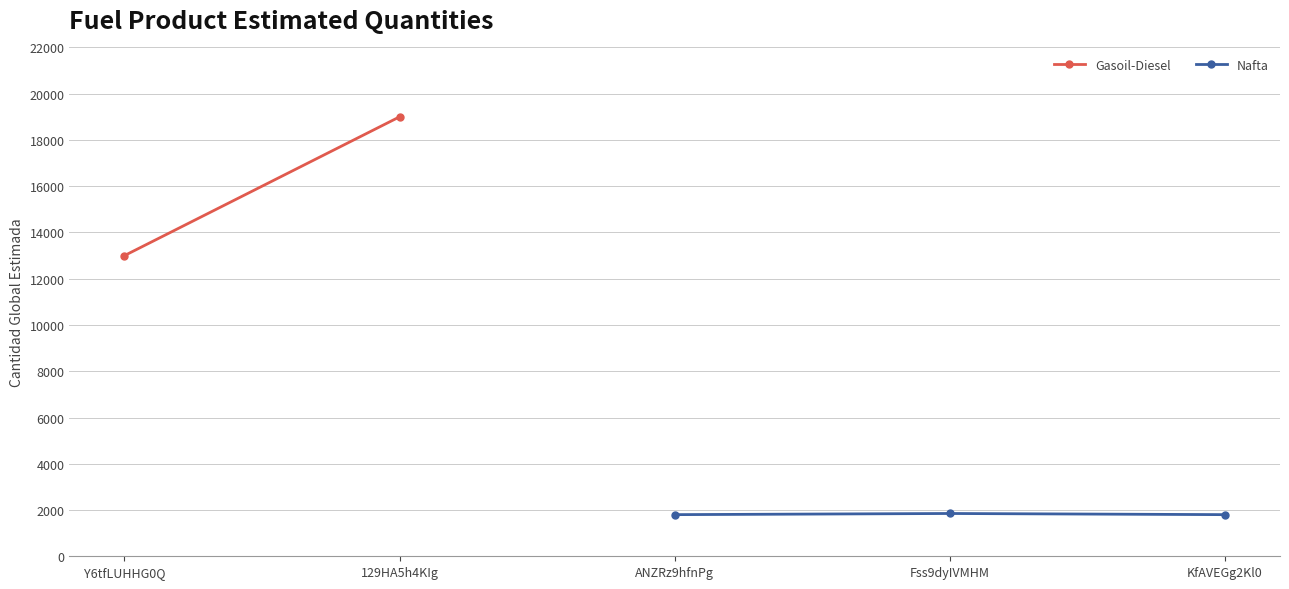

The value of Nafta at Fss9dyIVMHM is 1850. True or false?

True